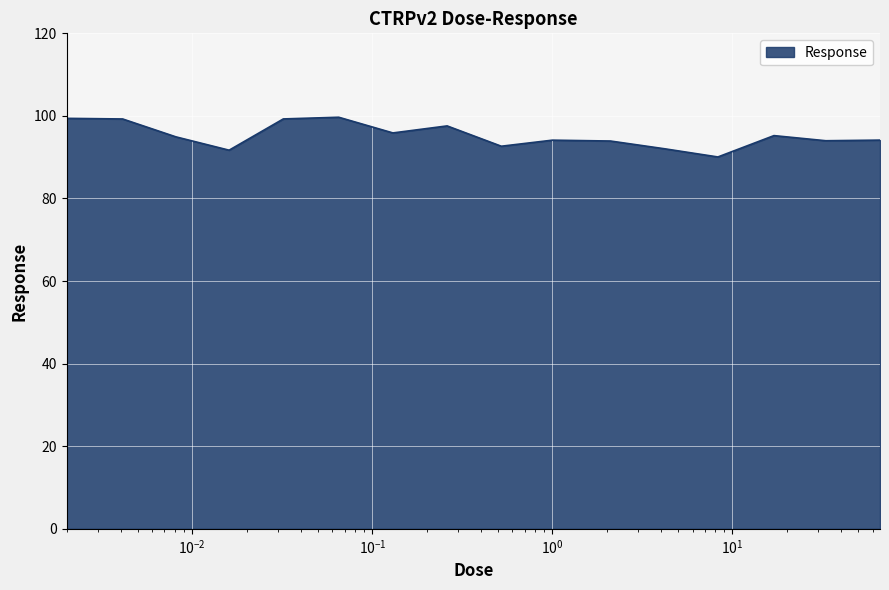

What is the minimum value shown in the chart?

90.1